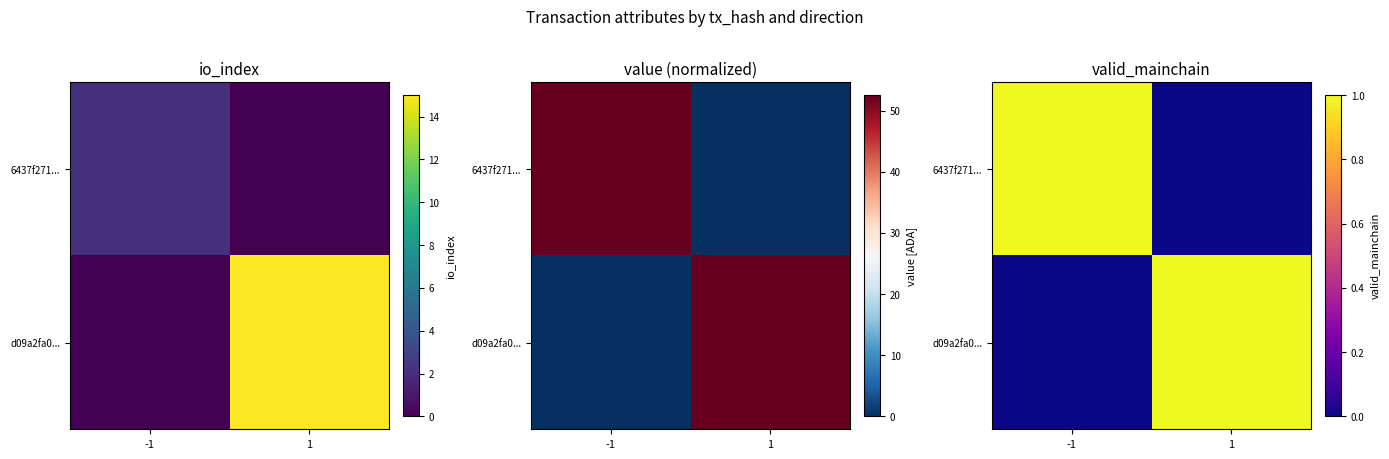

At 1, list the series in order from smallest to largest.

6437f271..., d09a2fa0...